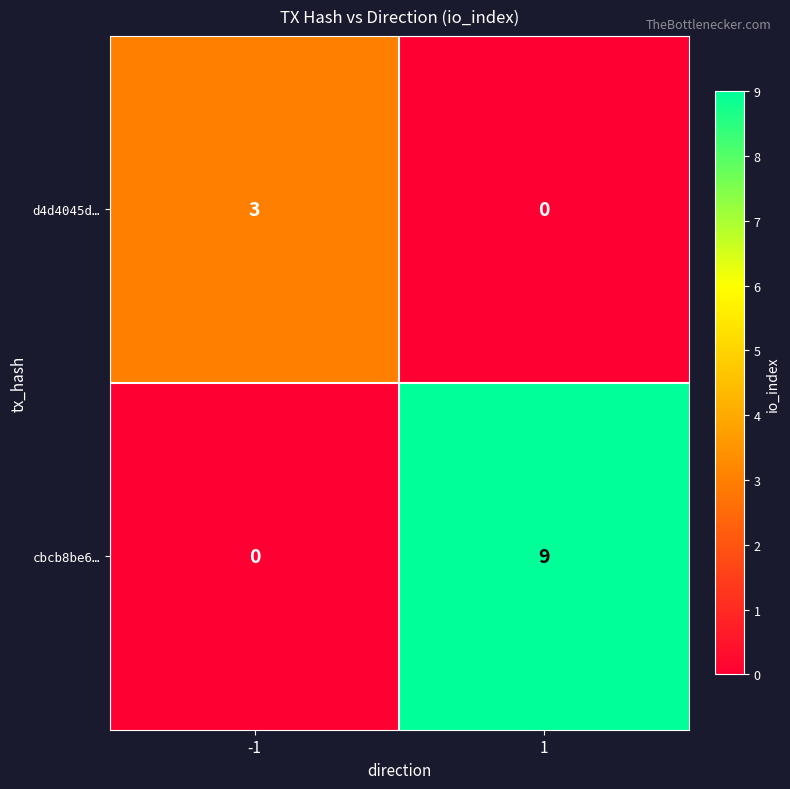

What is the spread (max minus min) of values at -1?

3